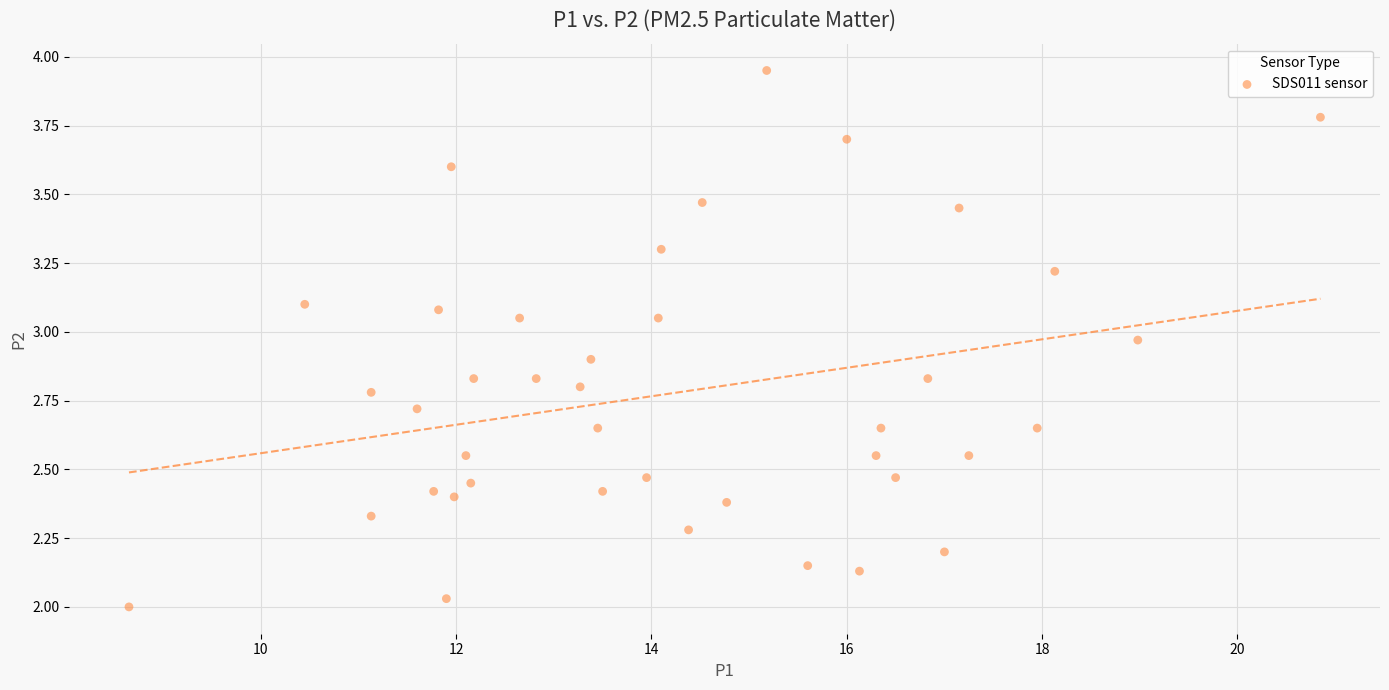

What is the range of X values (max minus min)?

12.2